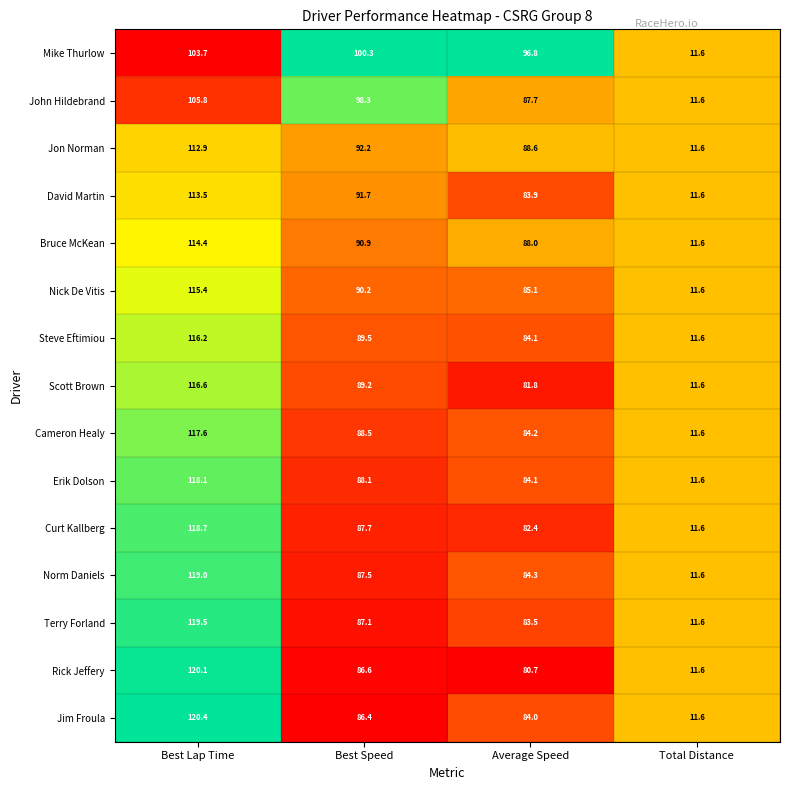

What is the difference between the maximum and second lowest values in the Jim Froula series?

36.4